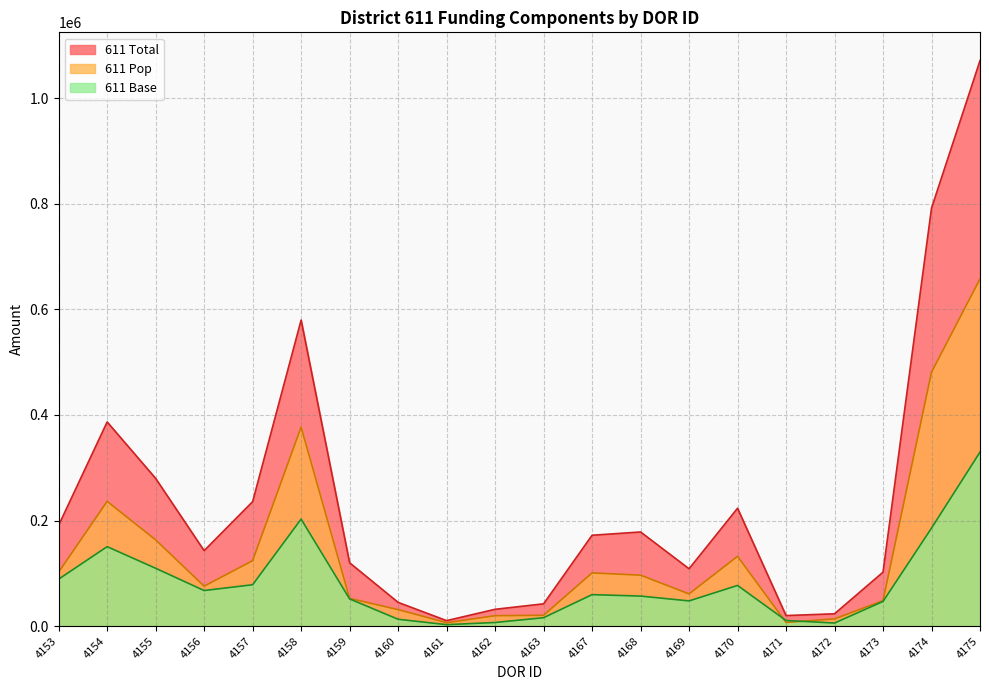

How many data points in 611 Pop are above 96490?

10